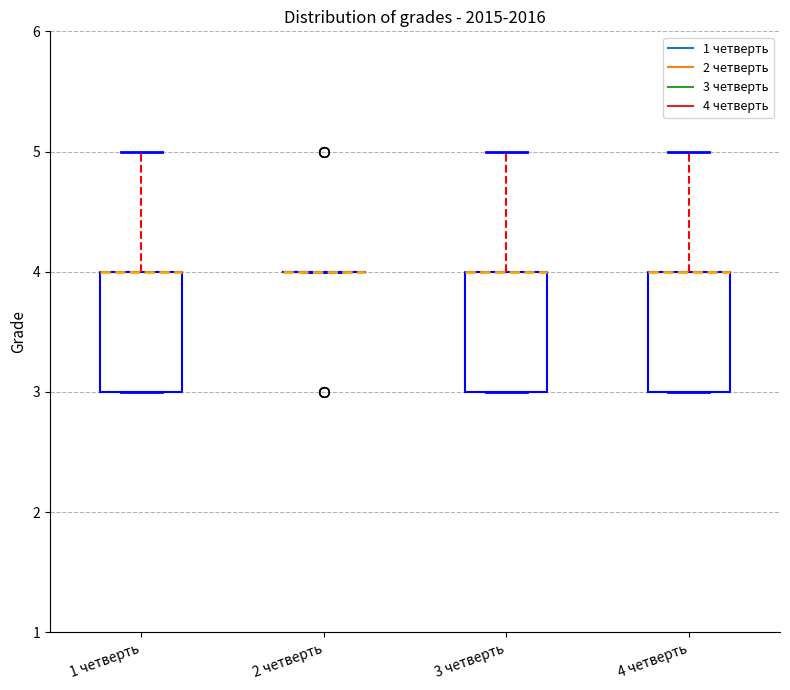

Where does the upper whisker of the box for 3 четверть end on the y-axis? The values are not printed on the chart, so give them approximately, as read against the axis.

5